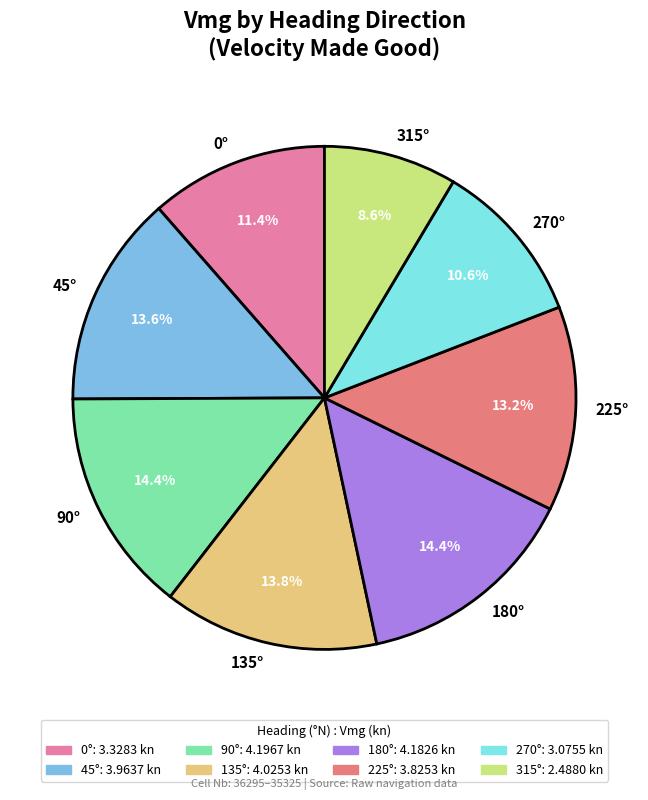

Which has a higher value, 270° or 90°?

90°